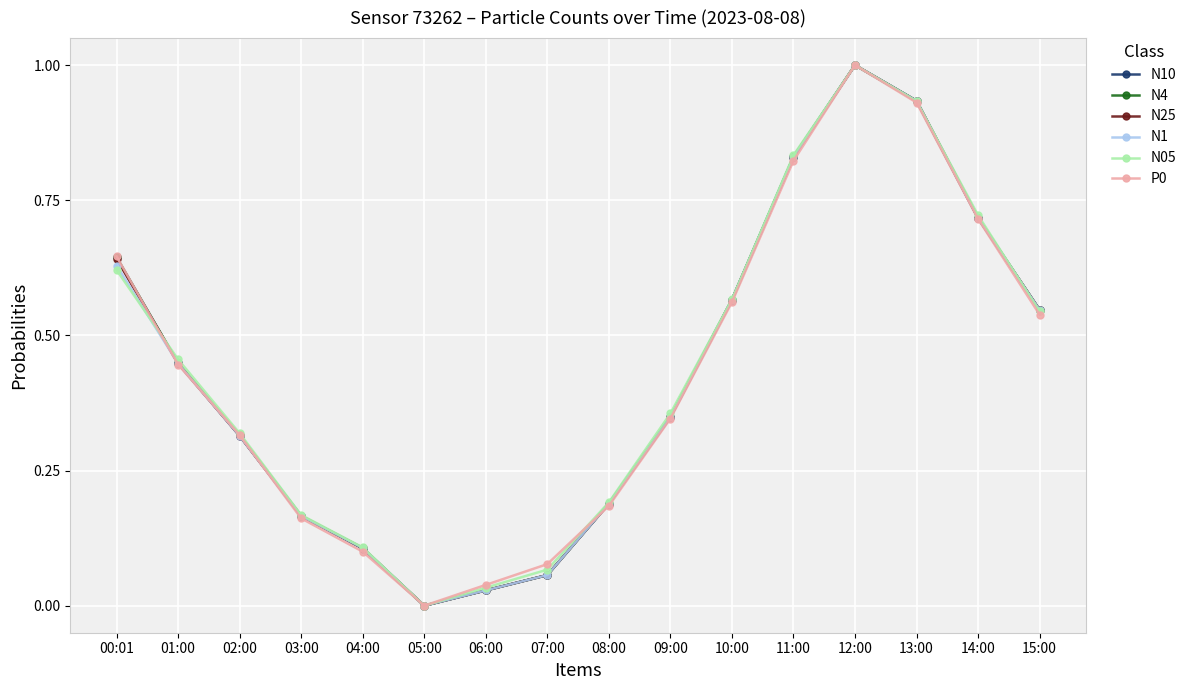

True or false: N05 has a value of 0.5 at 12:00.

False